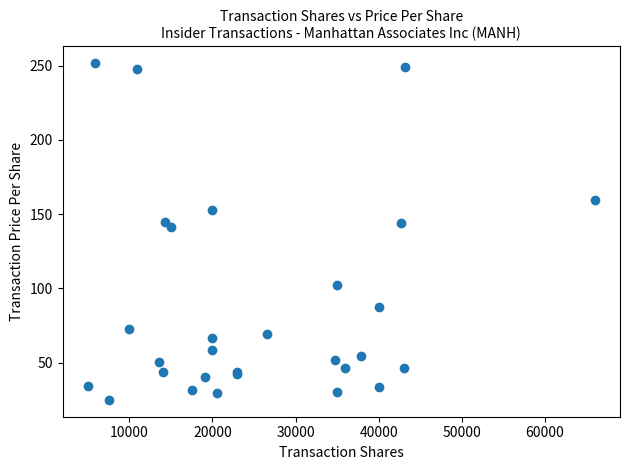

What Y value in the scatter plot is closest to 138?

141.1